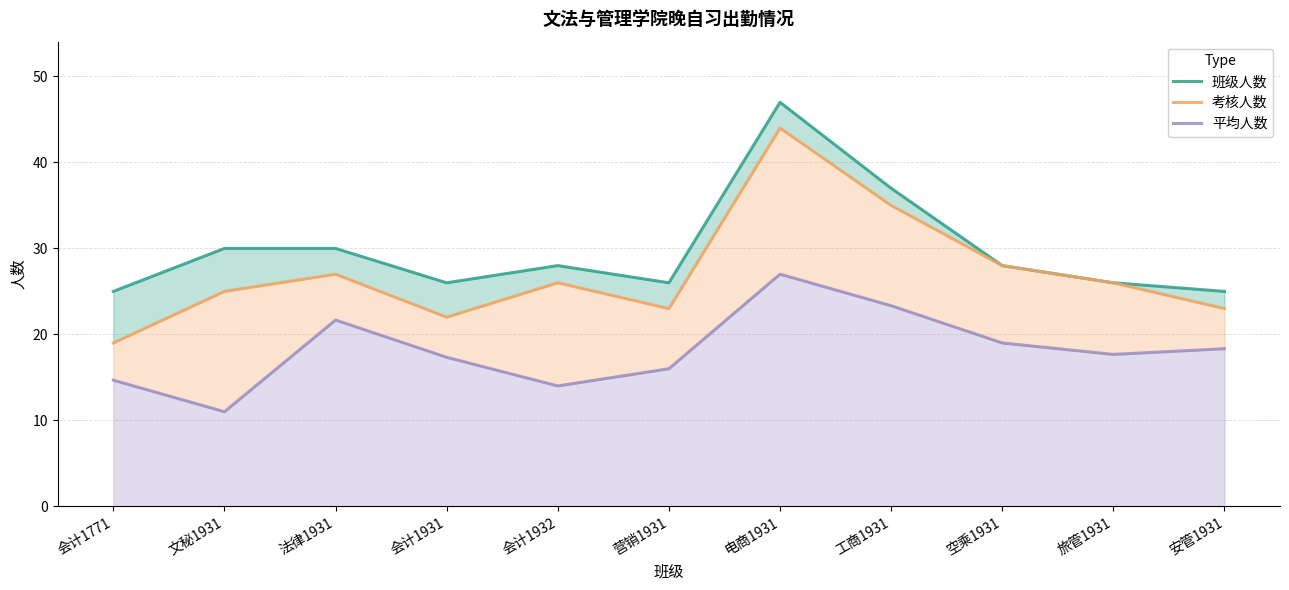

At which label is 考核人数 closest to 31?

空乘1931